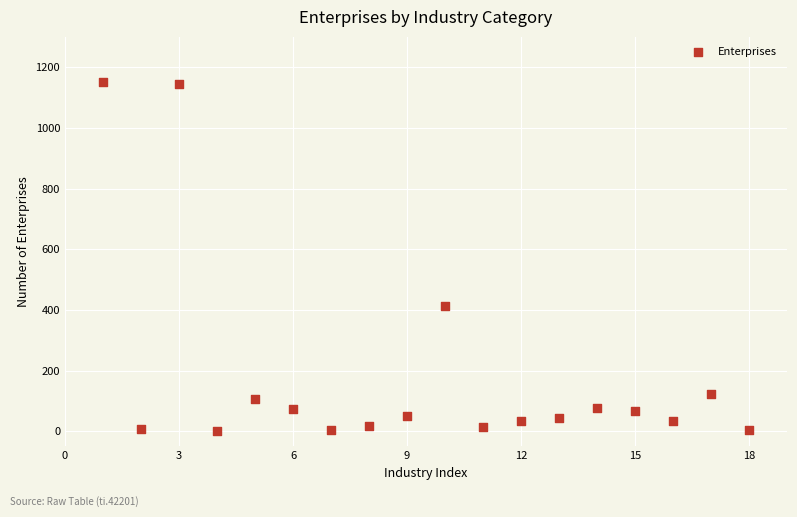

What is the range of X values (max minus min)?

17